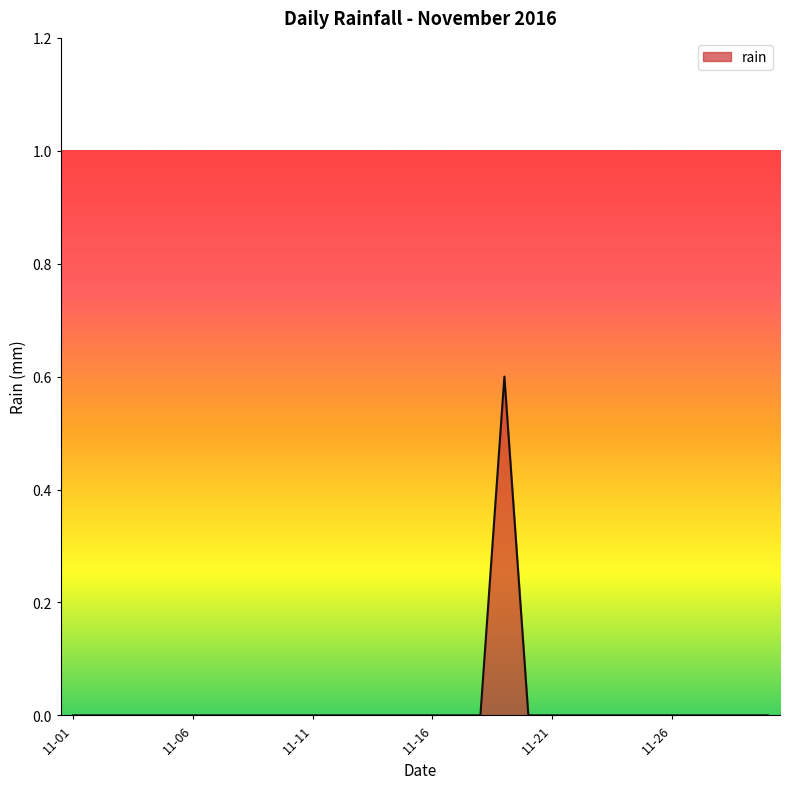

The chart shows a value of 0.0 at 2016-11-18. True or false?

True